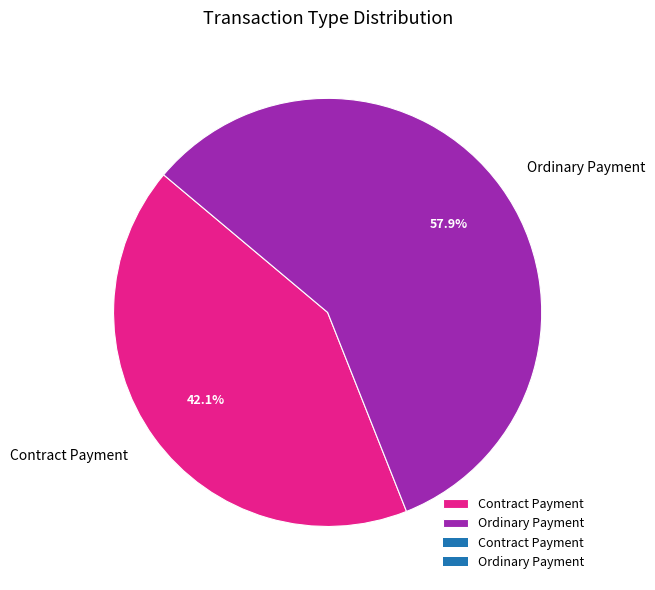

How many slices are in this pie chart?

2